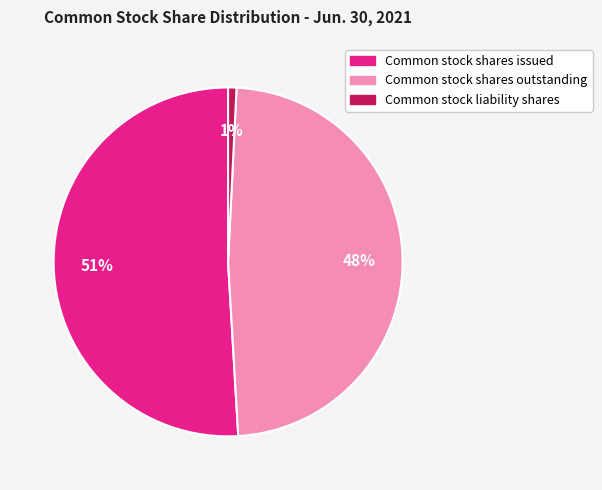

Does Common stock shares outstanding represent more than half of the total?

No